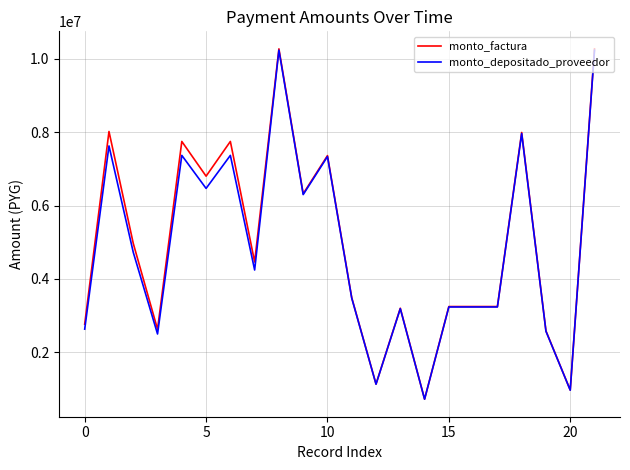

What is the minimum value shown in the chart?

725406